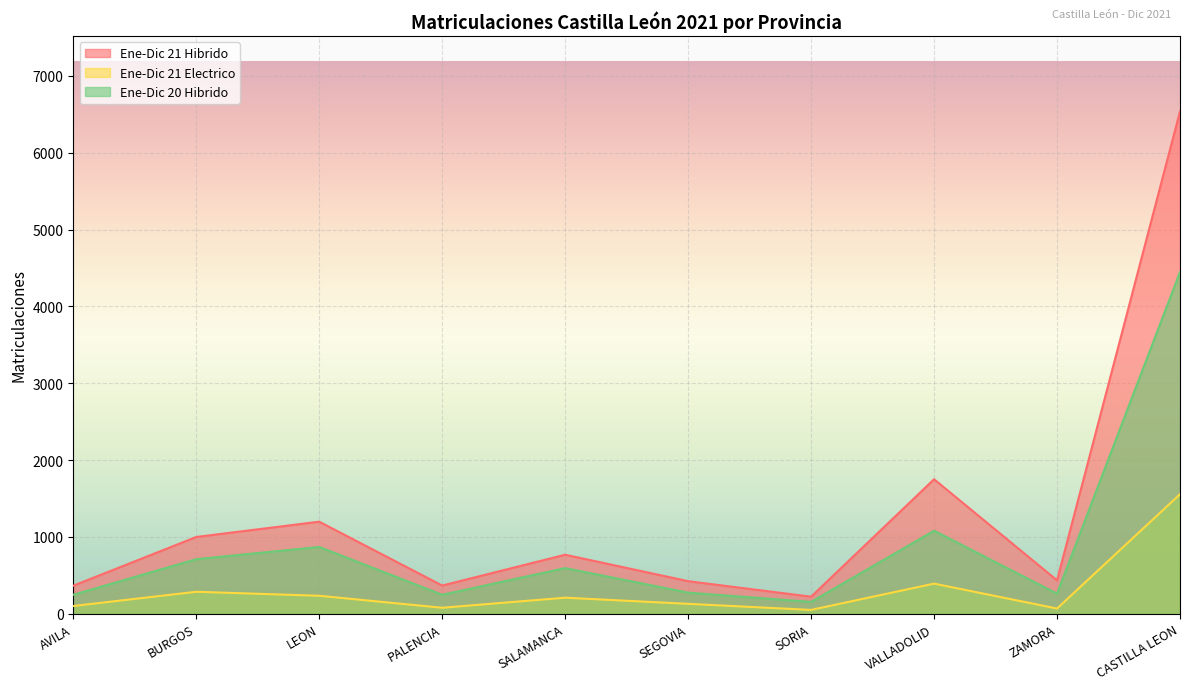

At which label does Ene-Dic 21 Electrico first exceed 210?

BURGOS